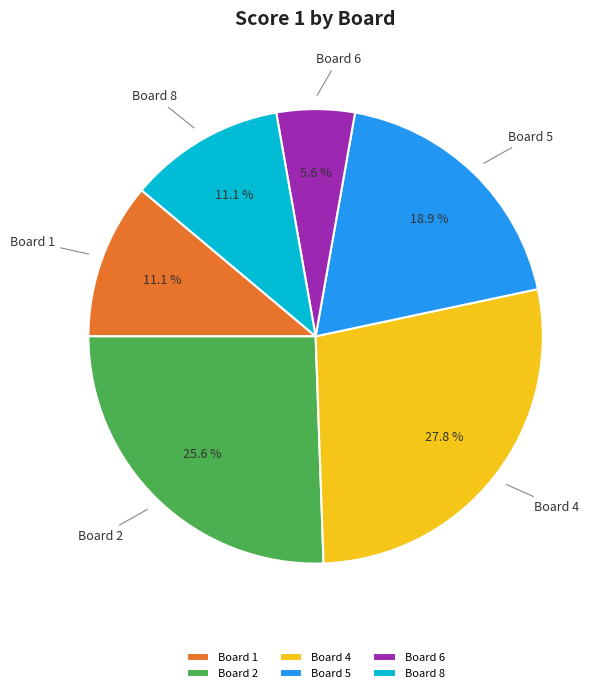

Which slice is the smallest?

Board 6